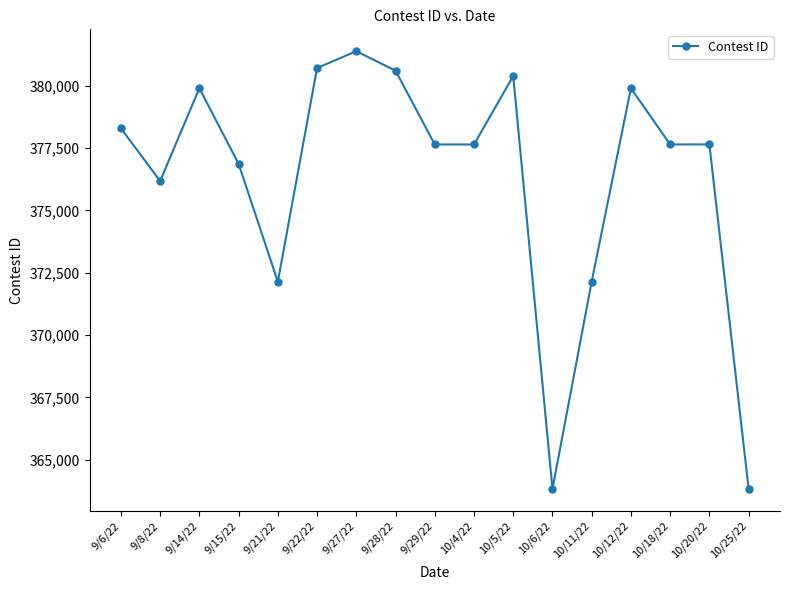

At which category does the data reach its first local valley?

9/8/22